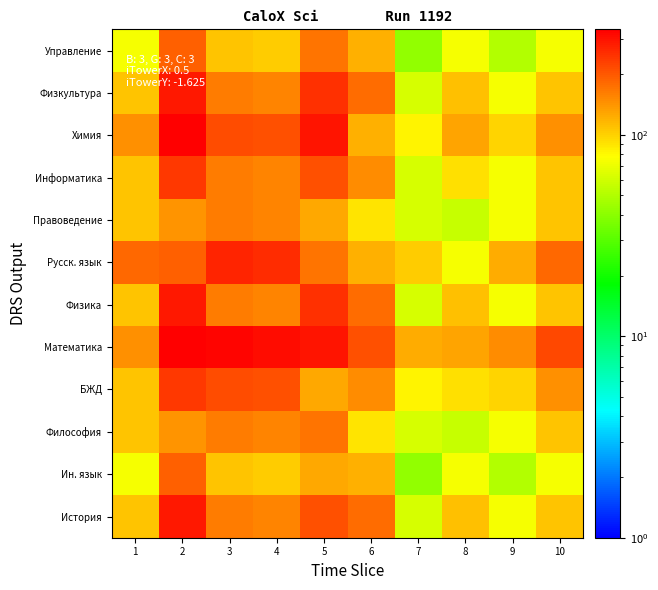

Reading left to right, what are all the values shown in this chart?

История: 1=109.0	2=286.4	3=162.2	4=155.8	5=211.8	6=180.1	7=62.2	8=110.6	9=74.3	10=109.0
Ин. язык: 1=73.0	2=191.3	3=108.5	4=104.2	5=127.5	6=120.4	7=41.8	8=74.1	9=49.9	10=73.0
Философия: 1=109.0	2=143.7	3=162.2	4=155.8	5=169.6	6=90.5	7=62.2	8=55.8	9=74.3	10=109.0
БЖД: 1=109.0	2=238.9	3=215.9	4=207.4	5=127.5	6=150.2	7=82.6	8=92.4	9=98.7	10=145.0
Математика: 1=145.0	2=334.0	3=323.4	4=310.5	5=296.1	6=209.9	7=123.5	8=128.9	9=147.6	10=217.0
Физика: 1=109.0	2=286.4	3=162.2	4=155.8	5=253.9	6=180.1	7=62.2	8=110.6	9=74.3	10=109.0
Русск. язык: 1=181.0	2=191.3	3=269.6	4=258.9	5=169.6	6=120.4	7=103.1	8=74.1	9=123.1	10=181.0
Правоведение: 1=109.0	2=143.7	3=162.2	4=155.8	5=127.5	6=90.5	7=62.2	8=55.8	9=74.3	10=109.0
Информатика: 1=109.0	2=238.9	3=162.2	4=155.8	5=211.8	6=150.2	7=62.2	8=92.4	9=74.3	10=109.0
Химия: 1=145.0	2=334.0	3=215.9	4=207.4	5=296.1	6=120.4	7=82.6	8=128.9	9=98.7	10=145.0
Физкультура: 1=109.0	2=286.4	3=162.2	4=155.8	5=253.9	6=180.1	7=62.2	8=110.6	9=74.3	10=109.0
Управление: 1=73.0	2=191.3	3=108.5	4=104.2	5=169.6	6=120.4	7=41.8	8=74.1	9=49.9	10=73.0